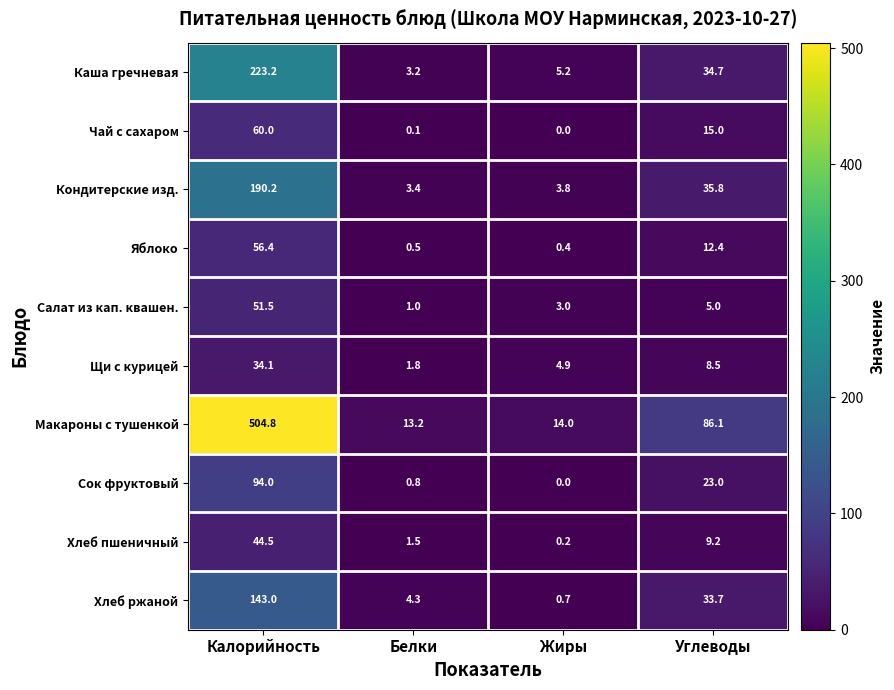

What is the difference between the Кондитерские изд. values at Жиры and Калорийность?

186.4